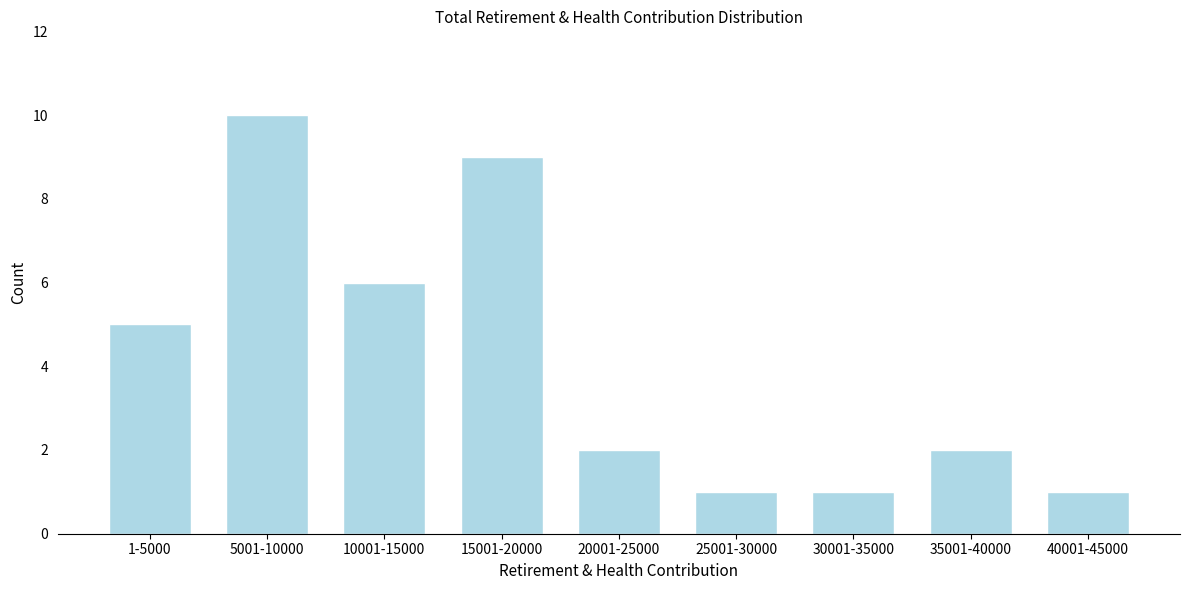

Reading right to left, transcribe all the data shown in this chart.

40001-45000=1	35001-40000=2	30001-35000=1	25001-30000=1	20001-25000=2	15001-20000=9	10001-15000=6	5001-10000=10	1-5000=5